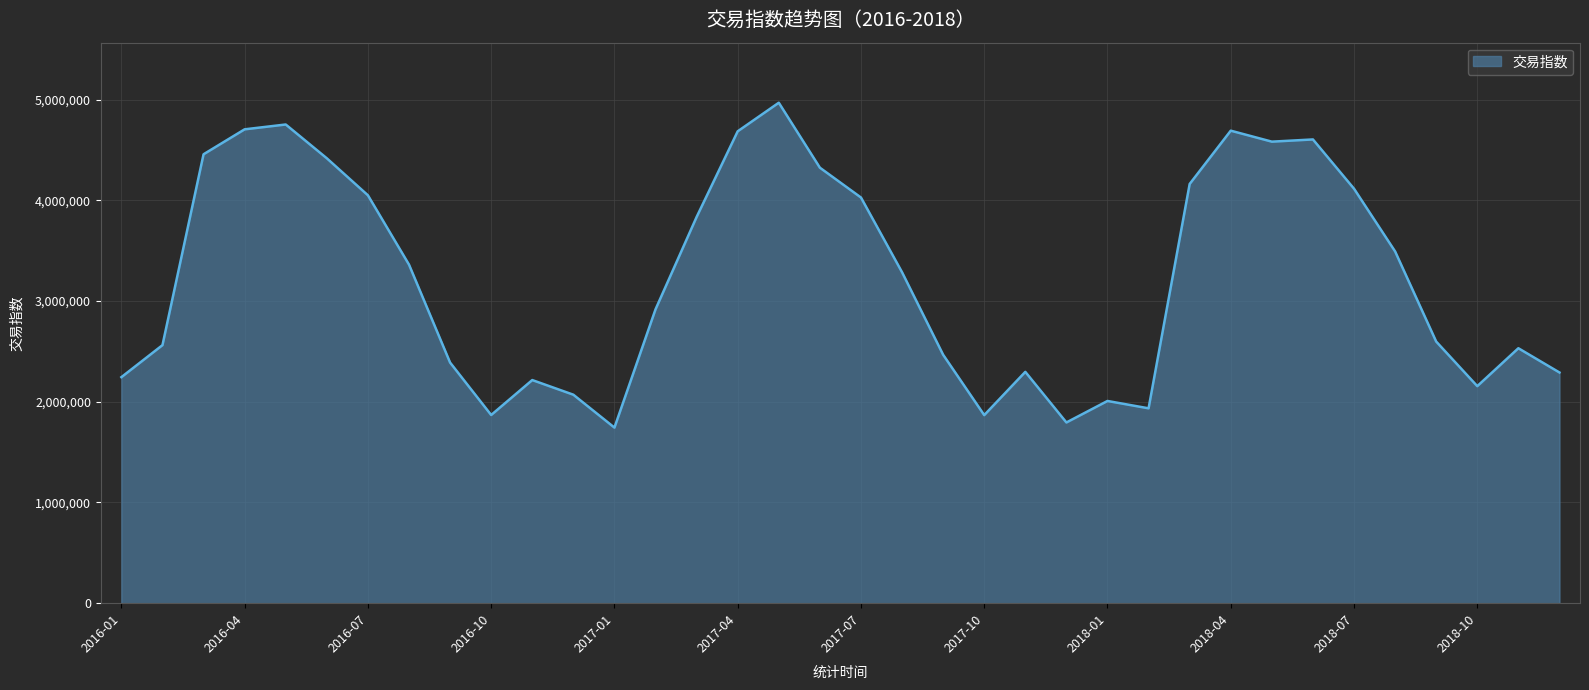

What is the difference between the maximum and minimum values?

3225646